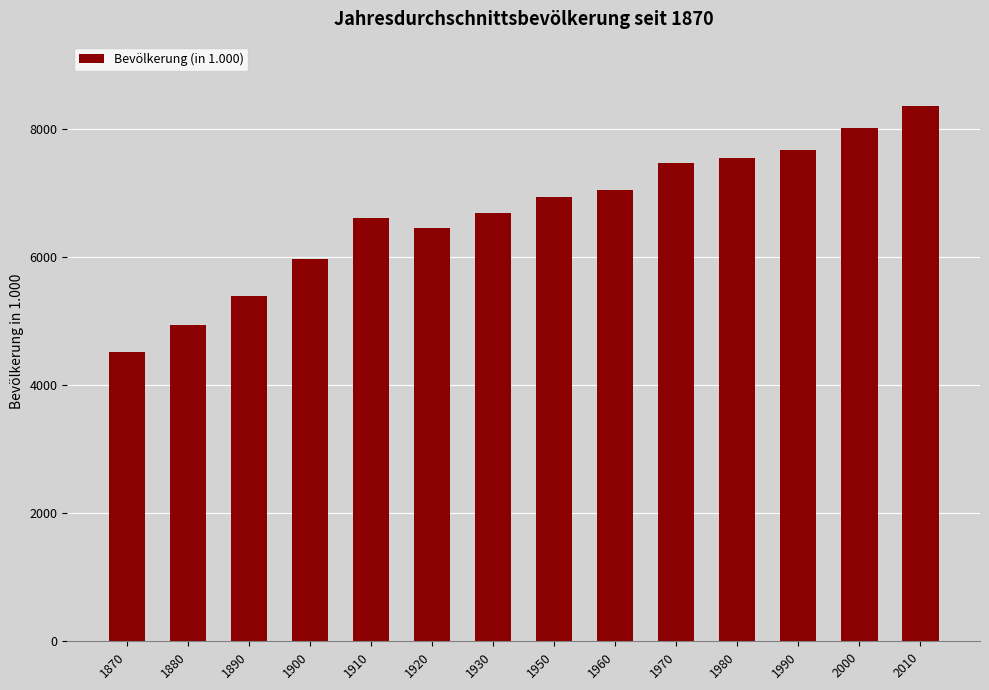

Count the number of categories in the chart.

14